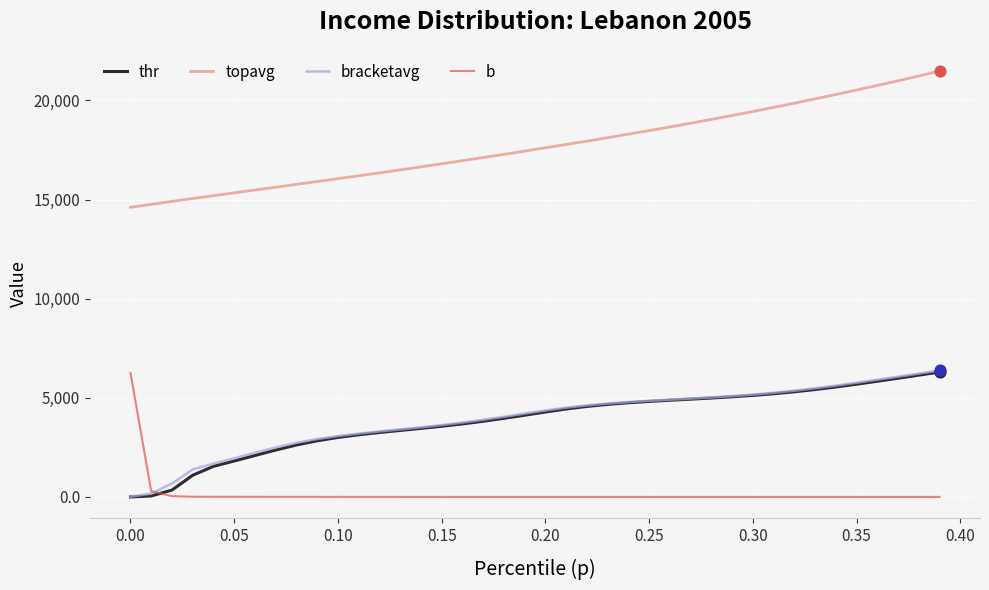

Which series has the largest total across all categories?

topavg